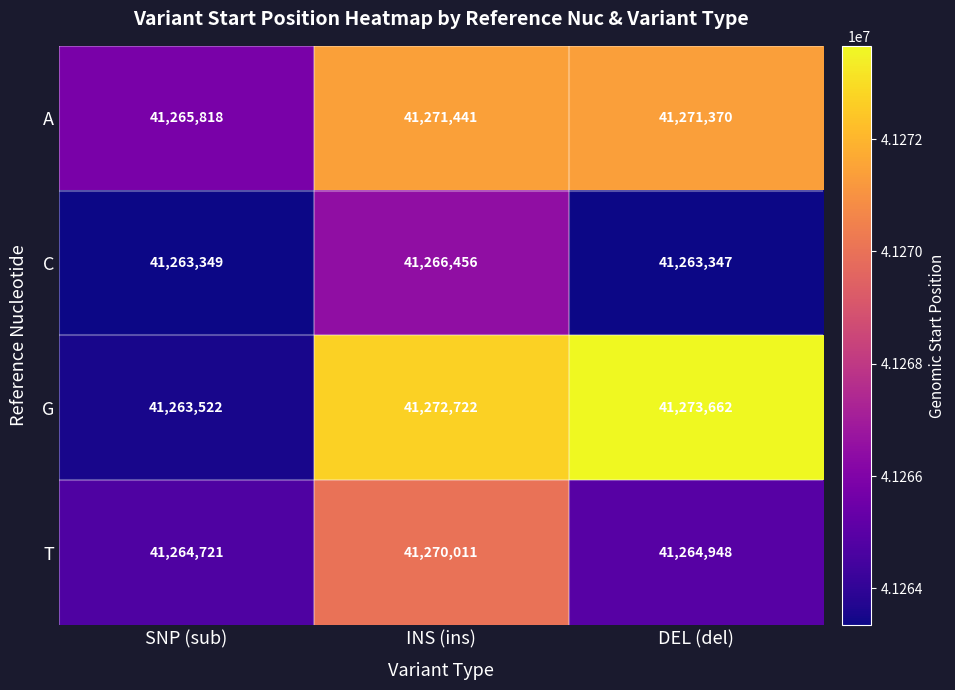

Rank the series at SNP (sub) from highest to lowest value.

A, T, G, C